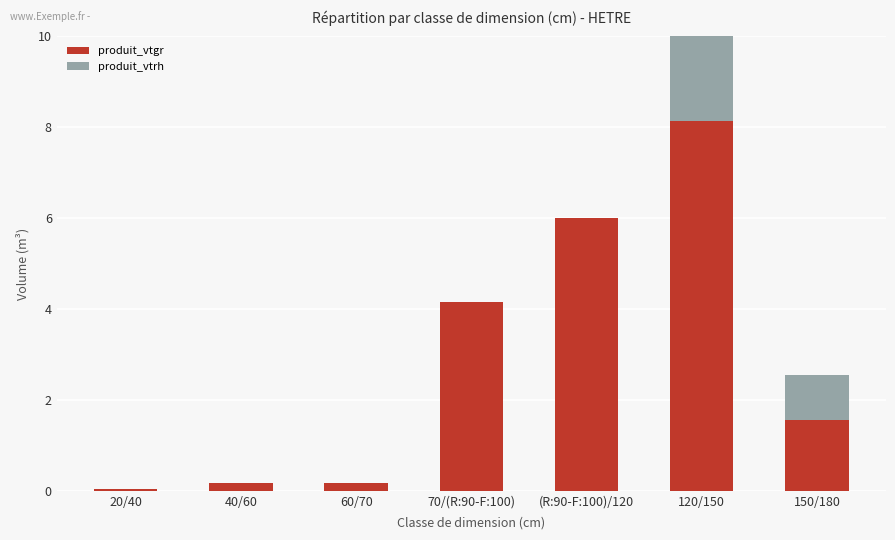

What position from the right is 150/180?

1